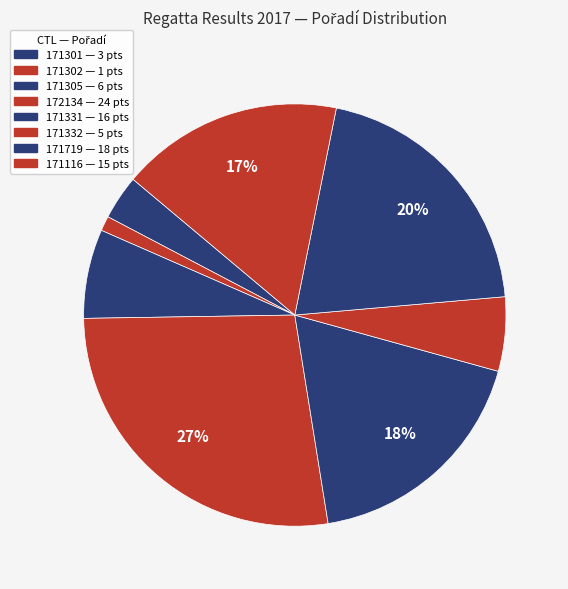

Count the number of slices in the pie.

8